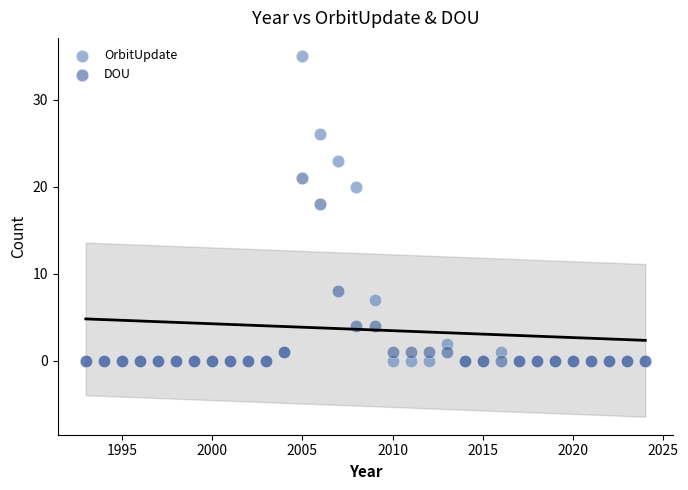

Across all series, what Y value is closest to 17?

18